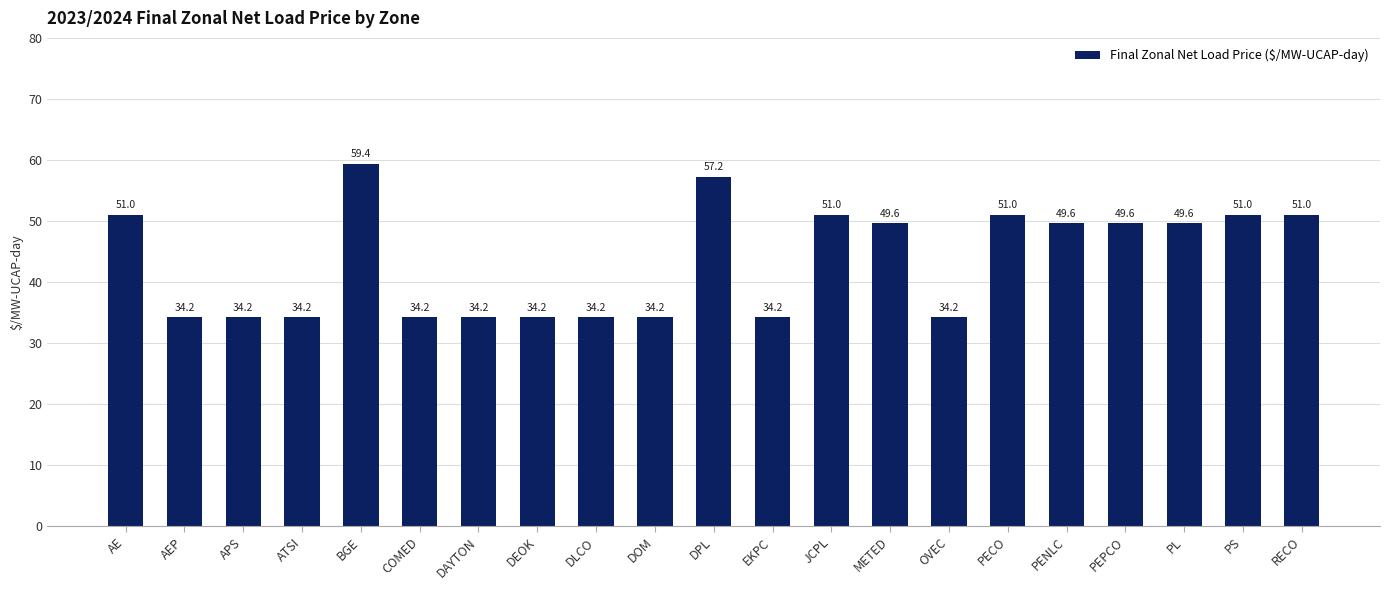

What is the change in value from DAYTON to JCPL?

+16.8